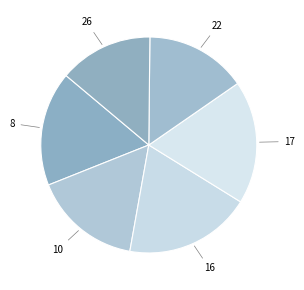

Which slice is the largest?

16